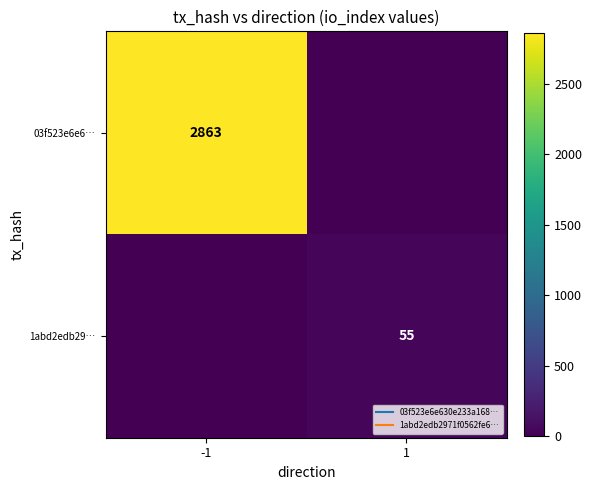

Count the number of data series in this chart.

2